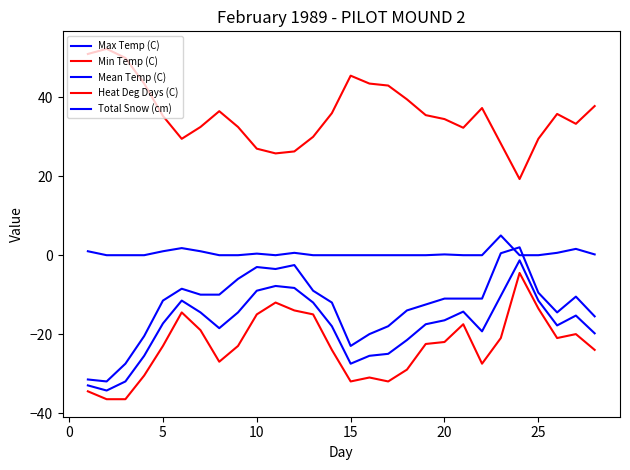

How many lines are shown in the chart?

5